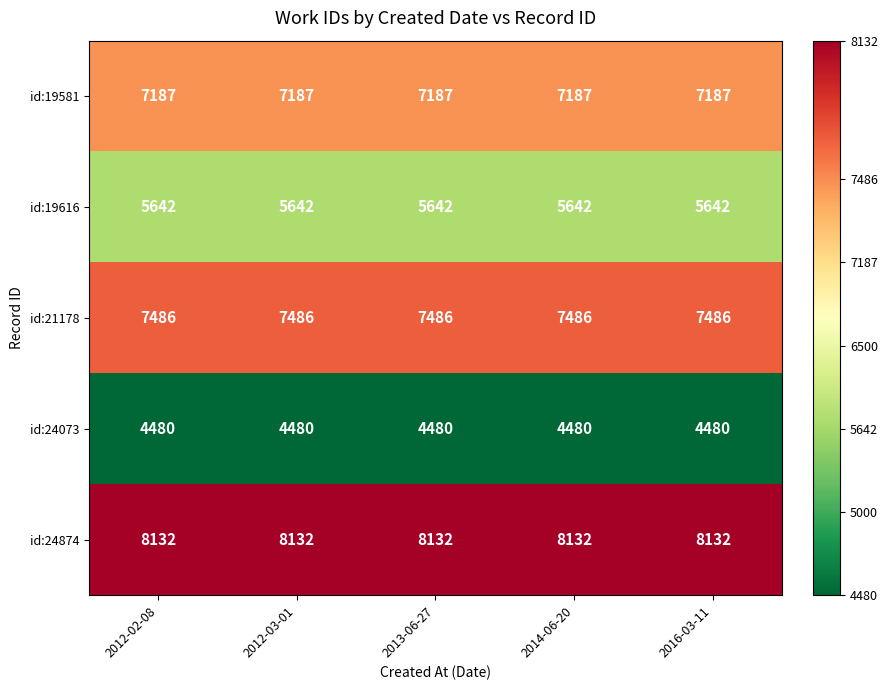

What is the greatest value displayed?

8132